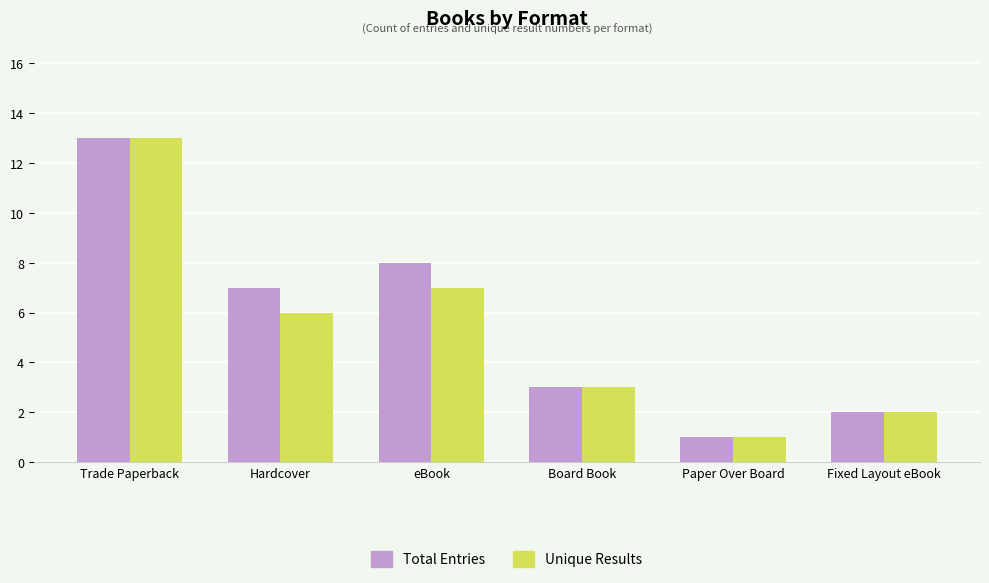

Is the value of Unique Results at eBook greater than the value of Total Entries at Fixed Layout eBook?

Yes